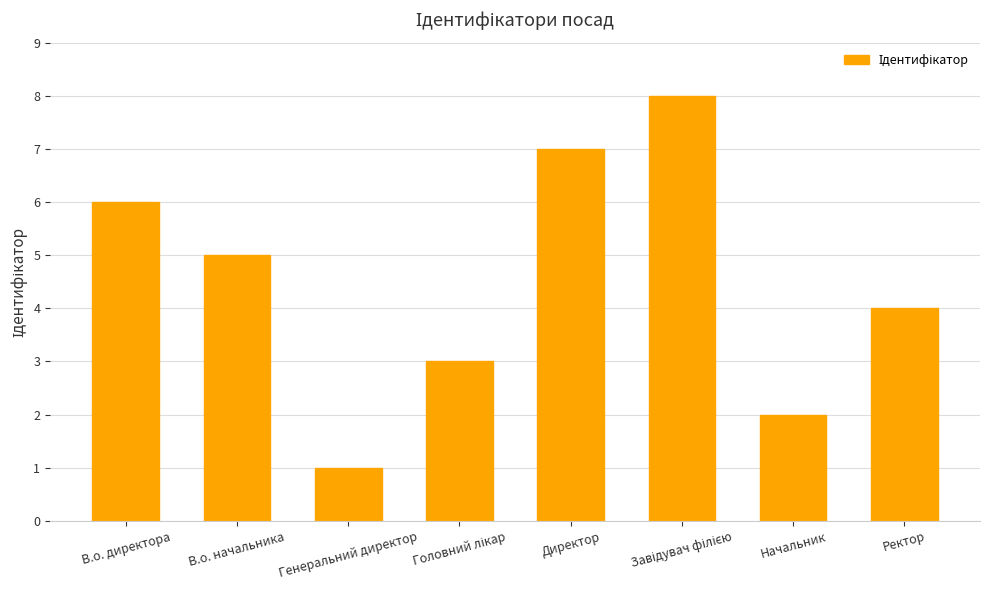

Which label corresponds to the smallest value in the chart?

Генеральний директор